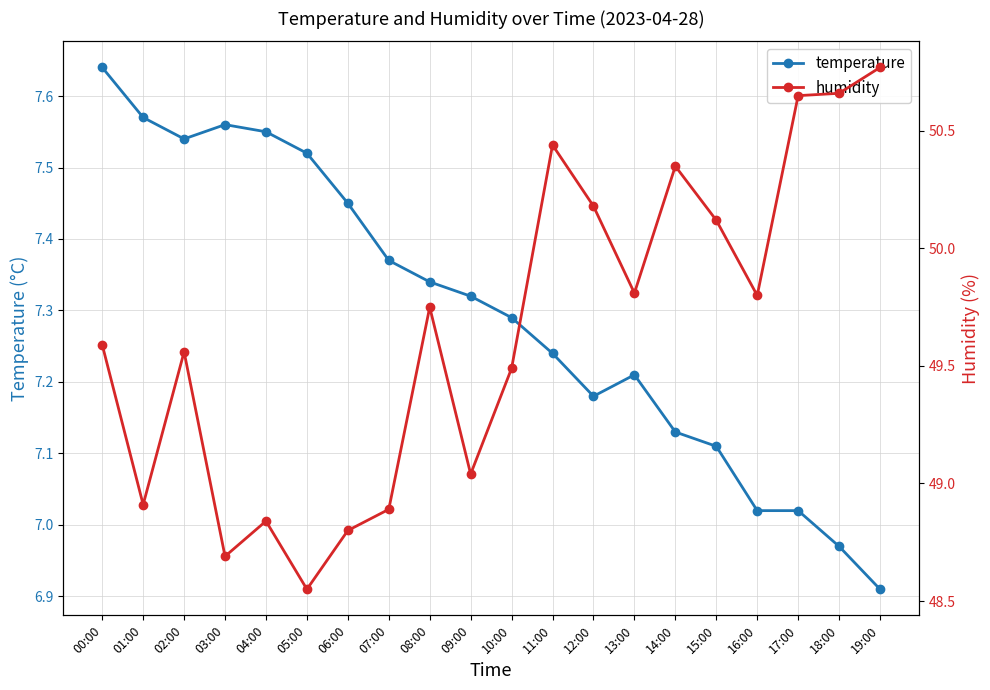

At which label does temperature first exceed 7?

00:00